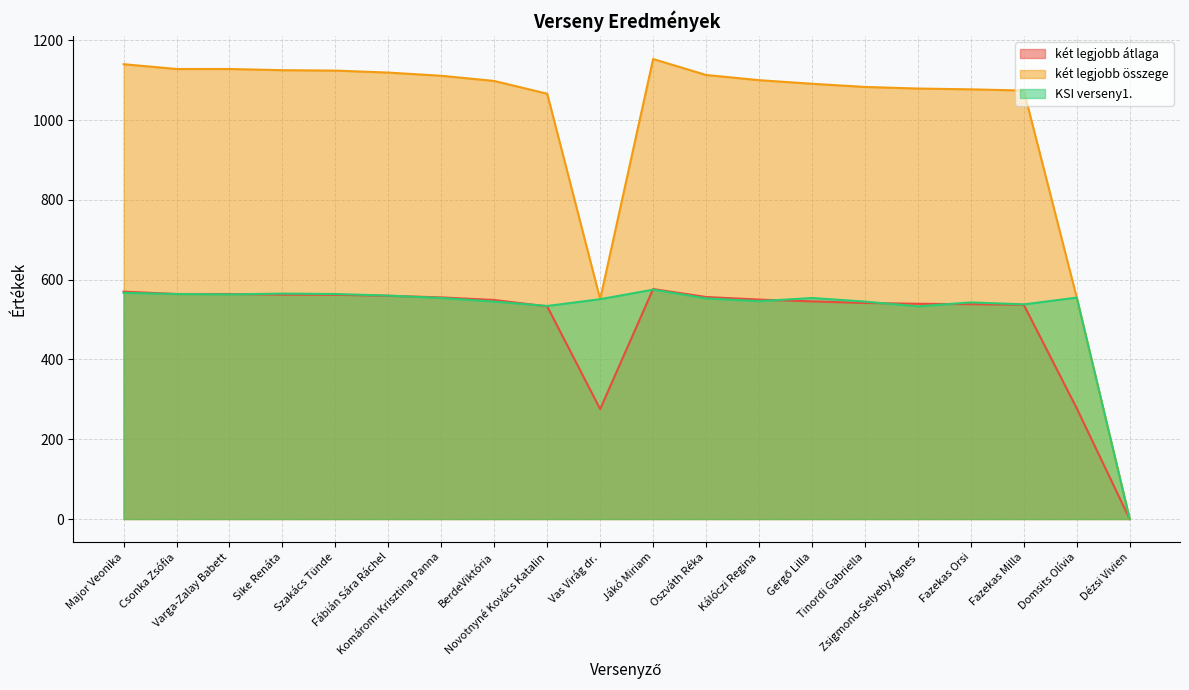

Which series changed the most between Major Veonika and Zsigmond-Selyeby Ágnes?

két legjobb összege